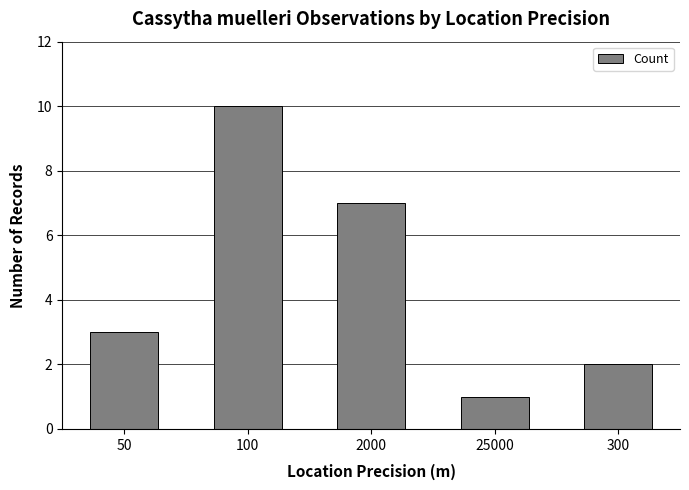

What is the maximum value shown in the chart?

10